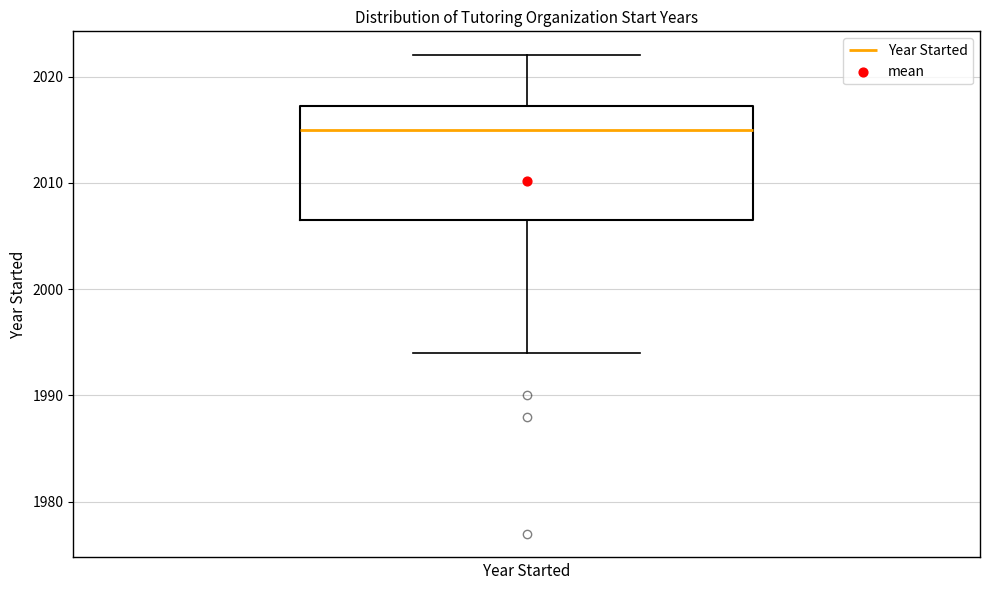

Where is the lower edge of the box on the y-axis? The values are not printed on the chart, so give them approximately, as read against the axis.

2007